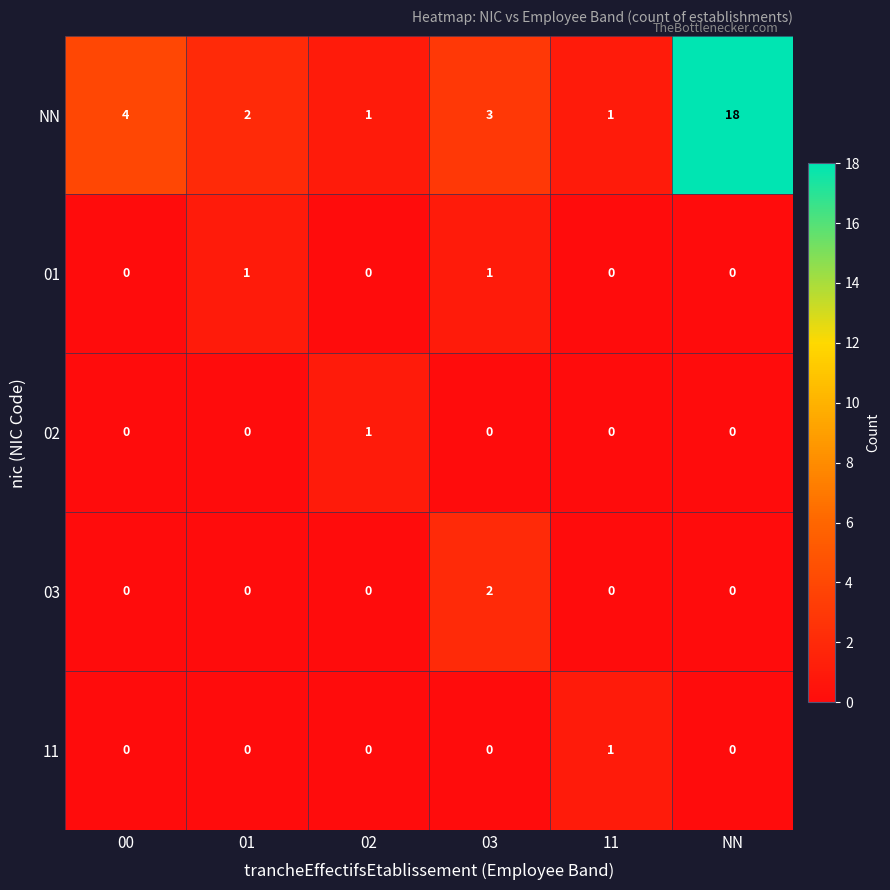

Which series has the largest total across all categories?

NN